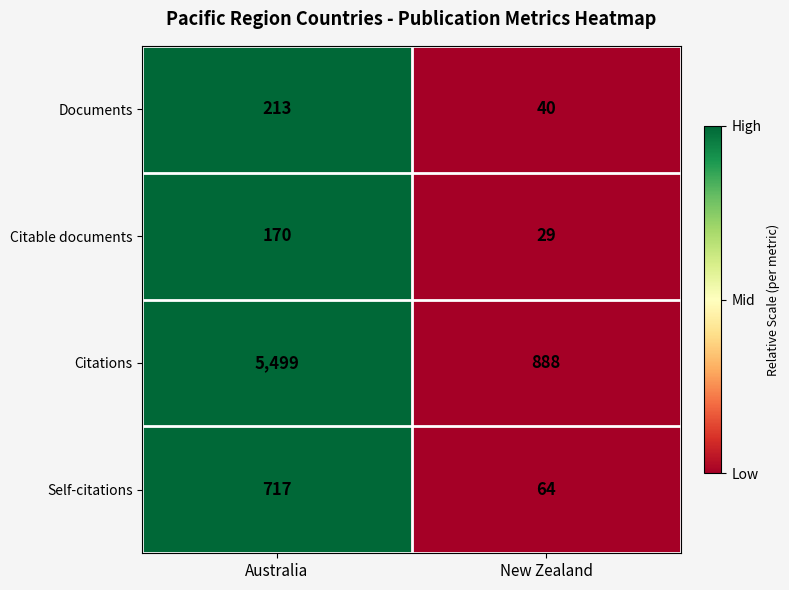

Which series has the widest spread of values?

Citations